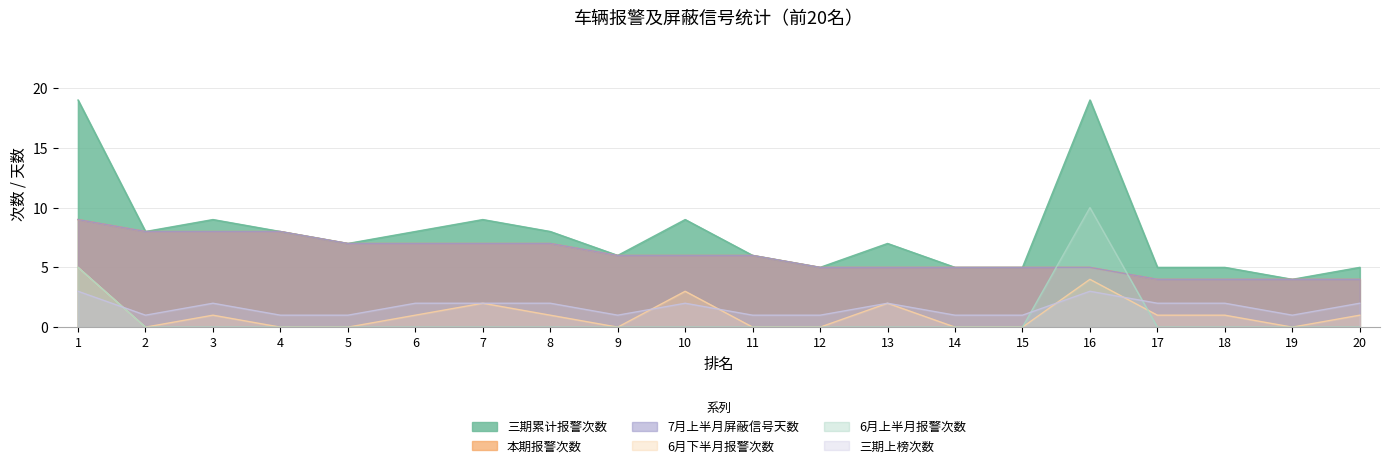

Which series has the largest total across all categories?

三期累计报警次数